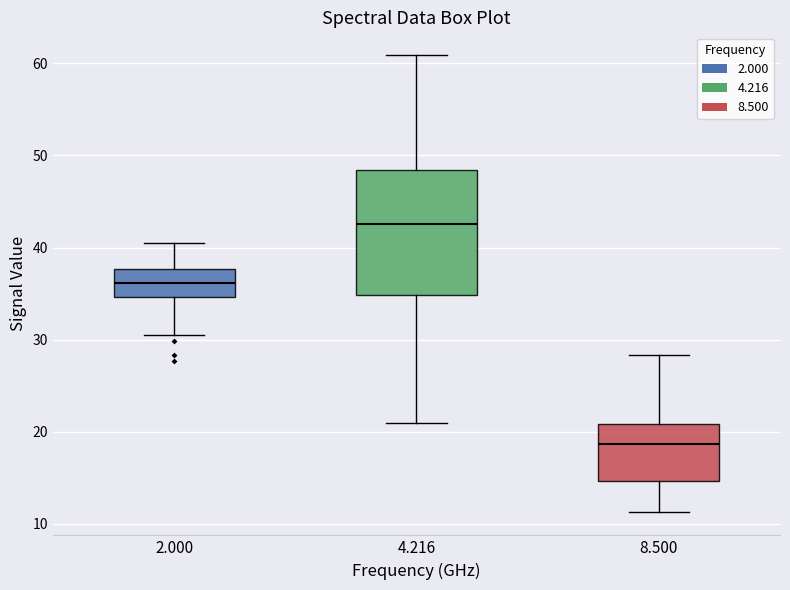

Which box is the tallest, from its lower edge to its upper edge?

4.216